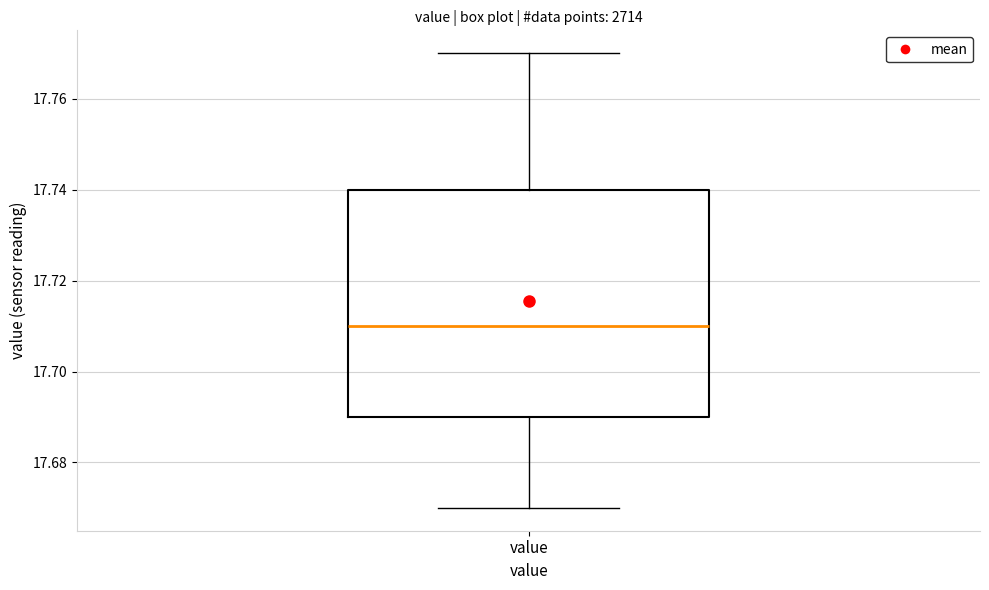

Where does the median line of the box for value sit on the y-axis? The values are not printed on the chart, so give them approximately, as read against the axis.

17.71